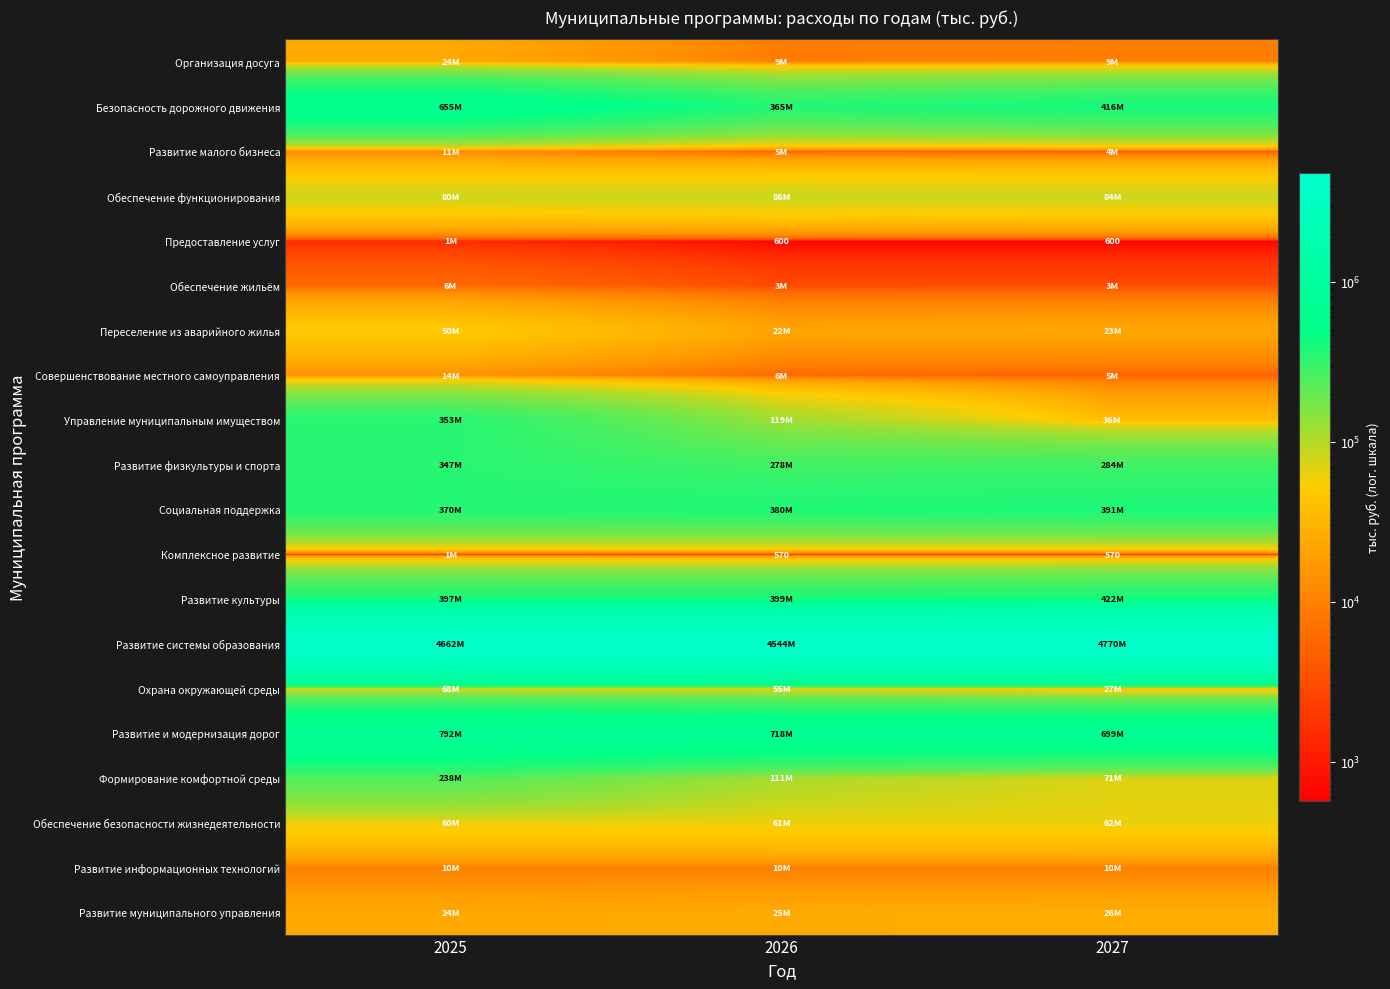

True or false: Обеспечение жильём has a value of 4028.9 at 2027.

False